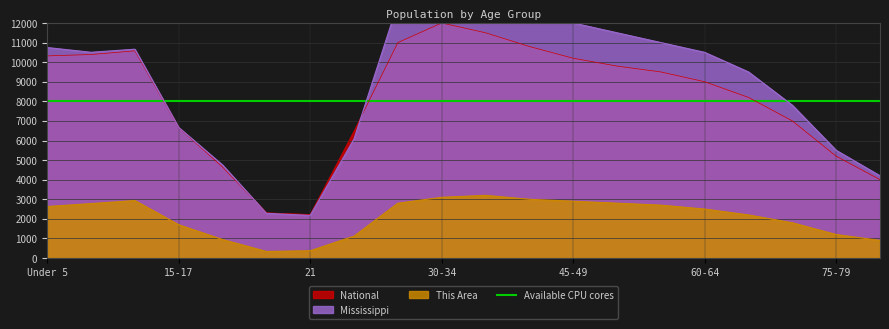

True or false: Mississippi has a value of 4749.5 at 18-19.

True